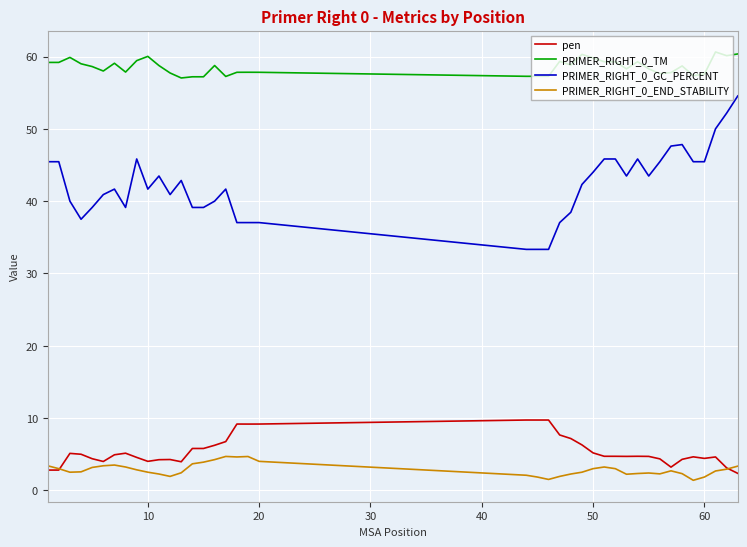

List the series in order of their peak value, lowest first.

PRIMER_RIGHT_0_END_STABILITY, pen, PRIMER_RIGHT_0_GC_PERCENT, PRIMER_RIGHT_0_TM